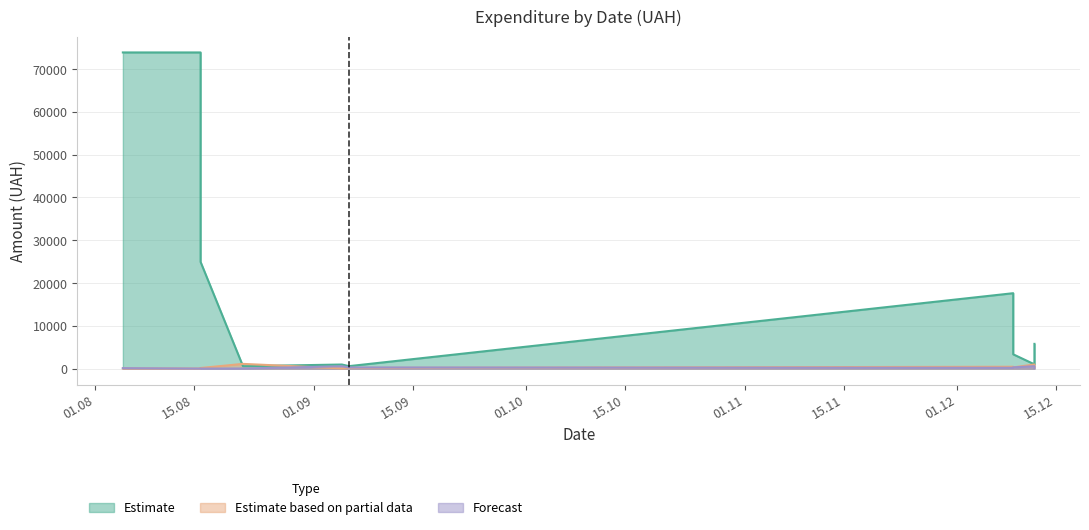

Reading left to right, extract all data points from this chart.

Estimate: 12.12.2016=1024.0	12.12.2016=5801.0	09.12.2016=17640.0	09.12.2016=3360.0	06.09.2016=600.0	05.09.2016=979.2	22.08.2016=584.5	16.08.2016=73874.9	16.08.2016=24946.1	05.08.2016=73874.9
Estimate based on partial data: 12.12.2016=997.5	12.12.2016=445.9	09.12.2016=456.0	09.12.2016=304.0	06.09.2016=174.0	05.09.2016=69.0	22.08.2016=1128.0	16.08.2016=31.0	16.08.2016=165.0	05.08.2016=48.0
Forecast: 12.12.2016=592.0	12.12.2016=145.0	09.12.2016=217.0	09.12.2016=316.0	06.09.2016=289.0	05.09.2016=571.0	22.08.2016=48.0	16.08.2016=31.0	16.08.2016=34.0	05.08.2016=131.0